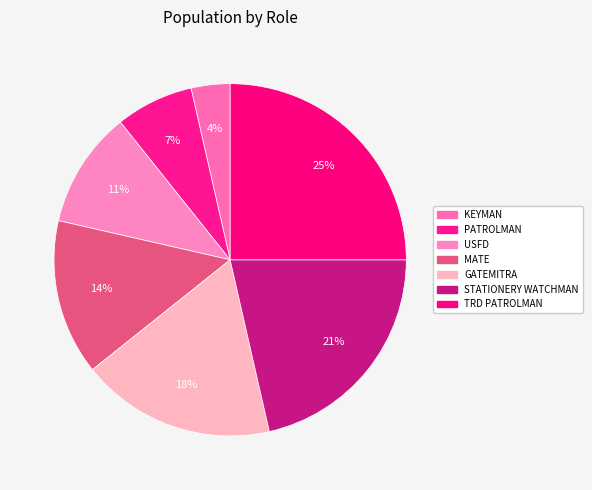

How many slices are in this pie chart?

7